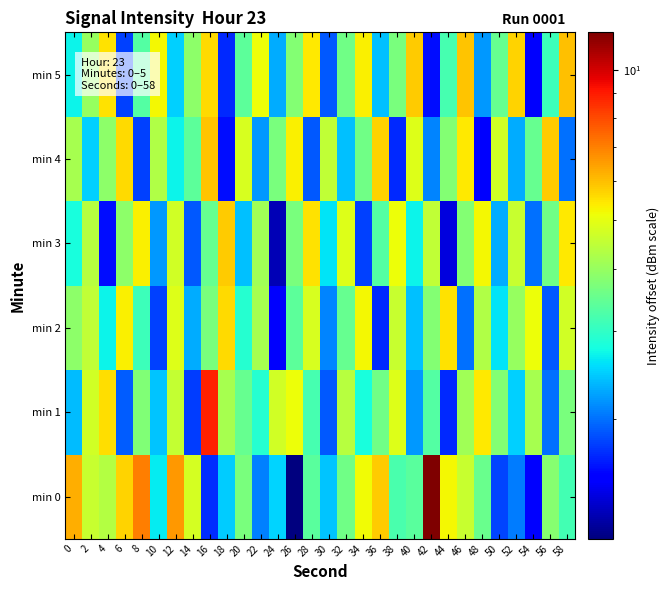

Which series has the largest total across all categories?

min 0